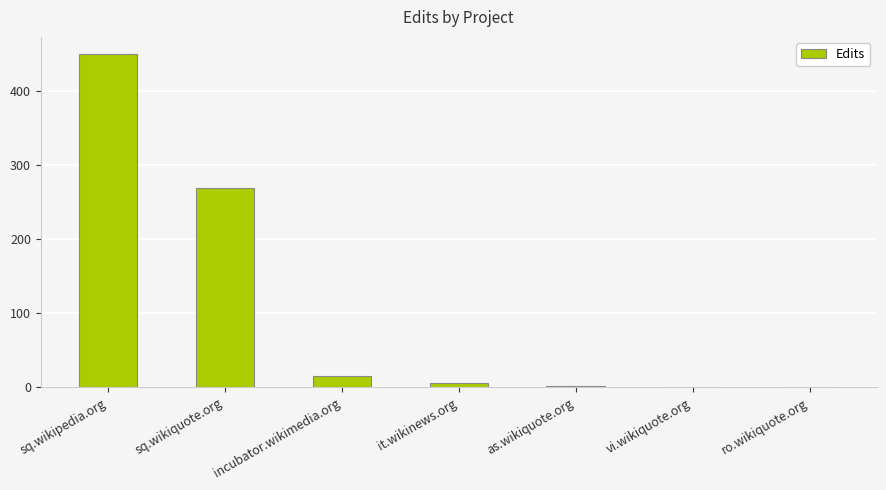

Between sq.wikiquote.org and it.wikinews.org, which is larger?

sq.wikiquote.org